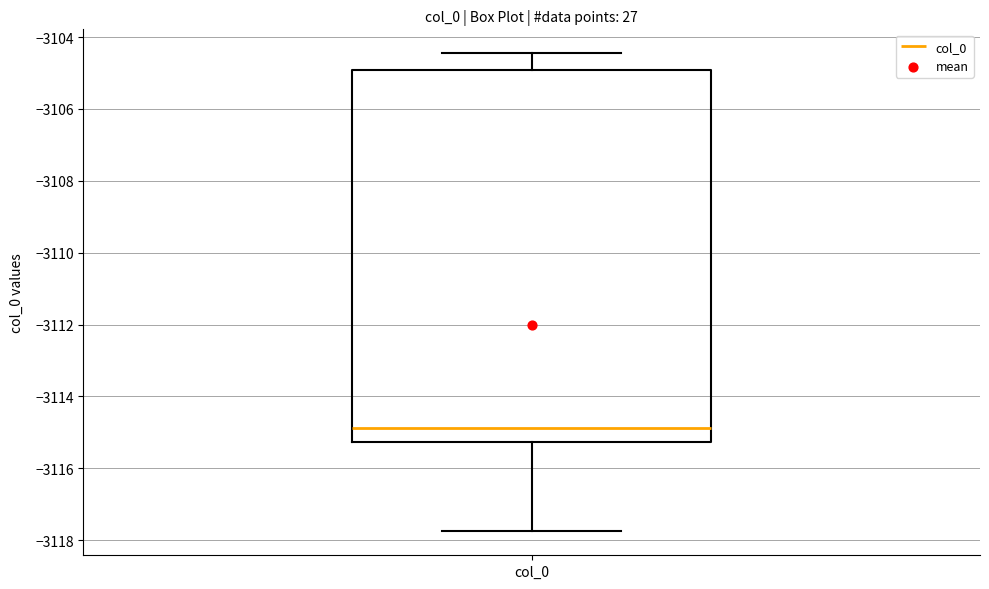

Read this box plot against the y-axis: the position of the median line, the range covered by the box, and the ends of both whiskers. The values are not printed on the chart, so give them approximately, as read against the axis.

median -3114.8, box -3115.2 to -3105.0, whiskers -3117.8 to -3104.4